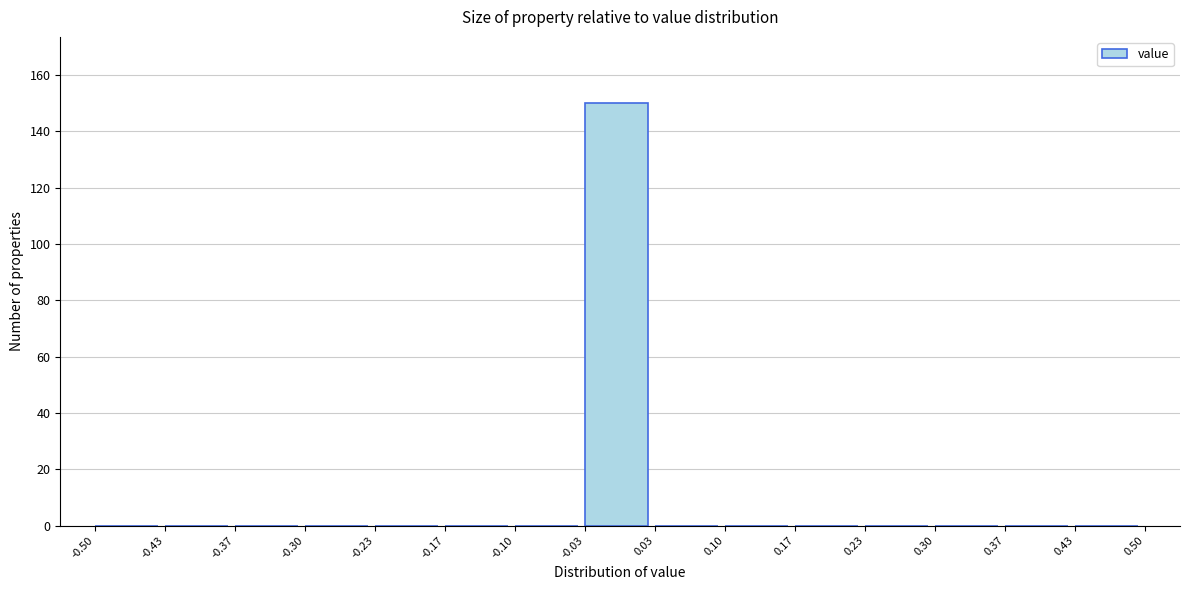

What is the height of the bar covering -0.03 to 0.03 on the x-axis? The values are not printed on the chart, so give them approximately, as read against the axis.

150